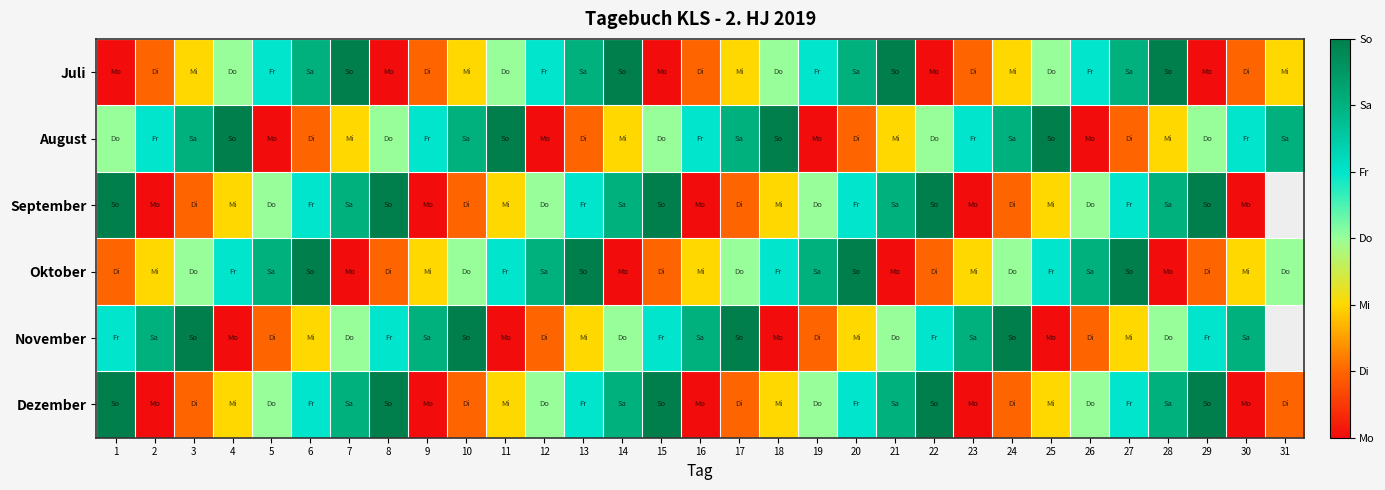

Rank the series by their maximum value, from lowest to highest.

Juli, August, September, Oktober, November, Dezember